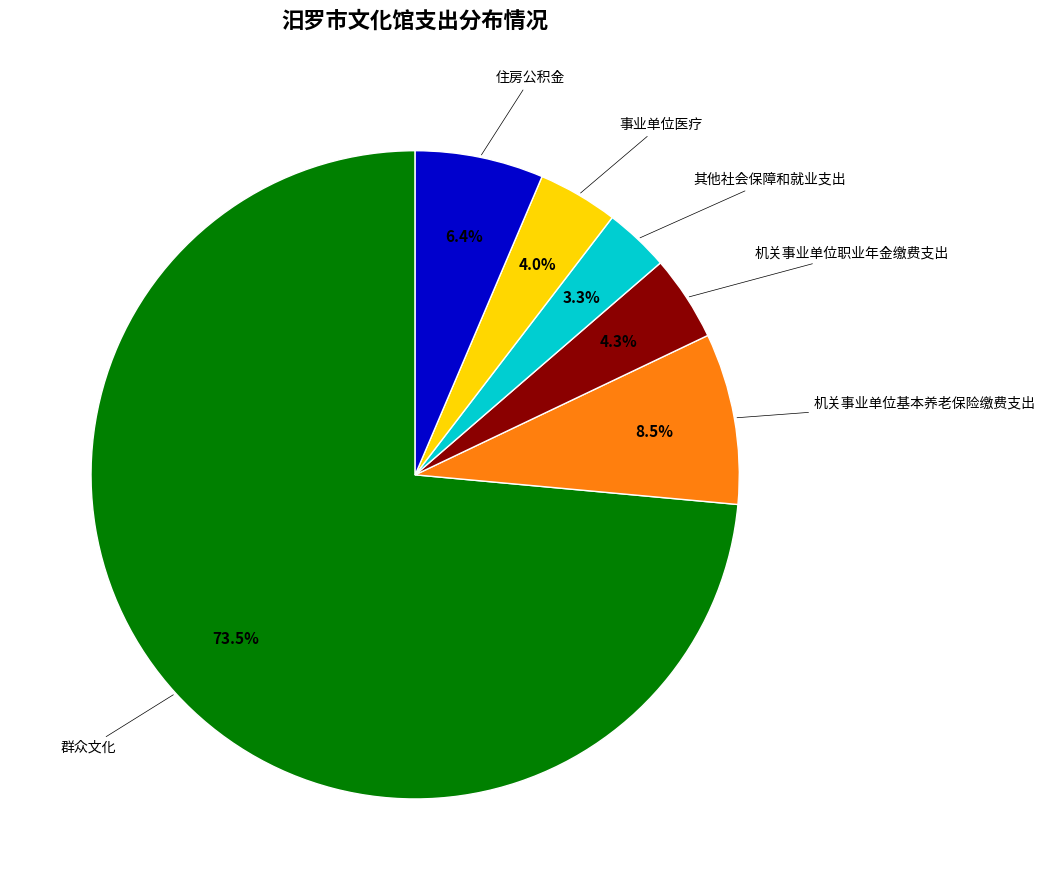

To the nearest percent, what is the difference between the largest and smallest slice percentages?

70%